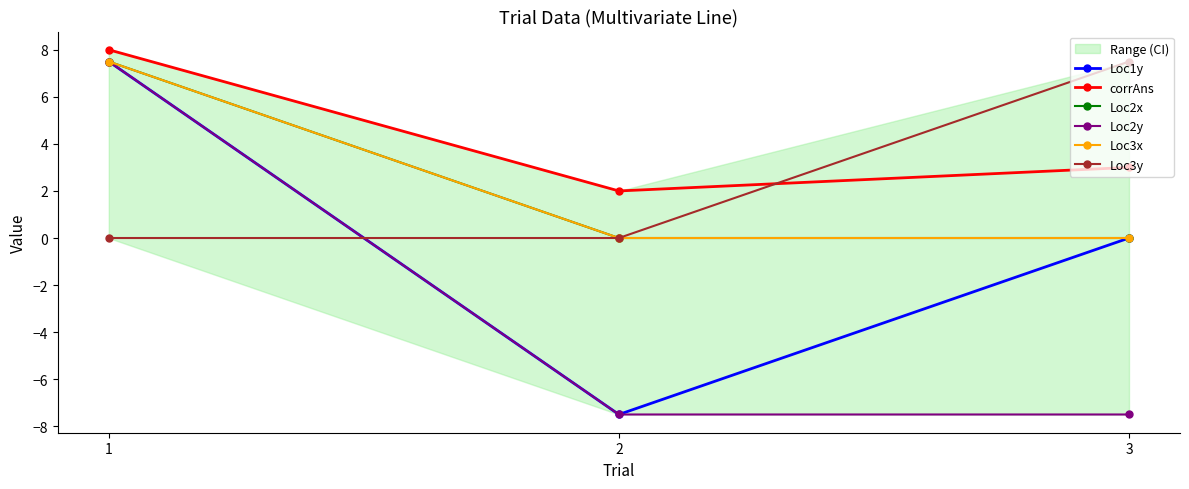

Reading left to right, extract all data points from this chart.

Loc1y: 7.5	-7.5	0.0
corrAns: 8.0	2.0	3.0
Loc2x: 7.5	0.0	0.0
Loc2y: 7.5	-7.5	-7.5
Loc3x: 7.5	0.0	0.0
Loc3y: 0.0	0.0	7.5